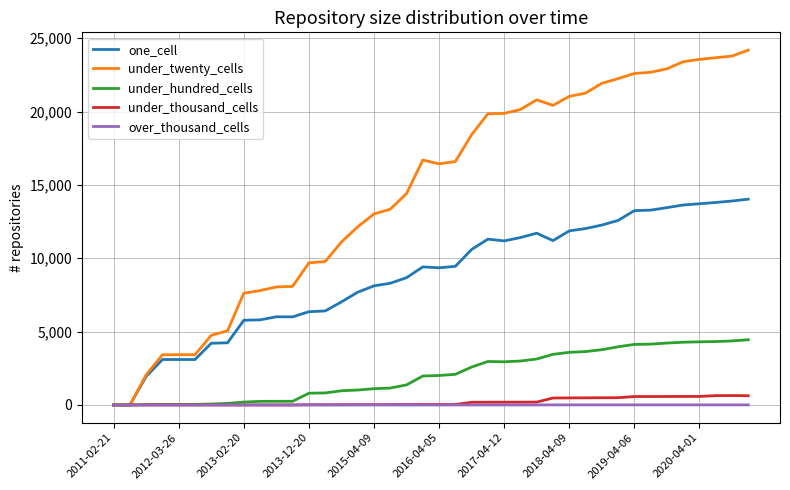

What is the greatest value displayed?

24195